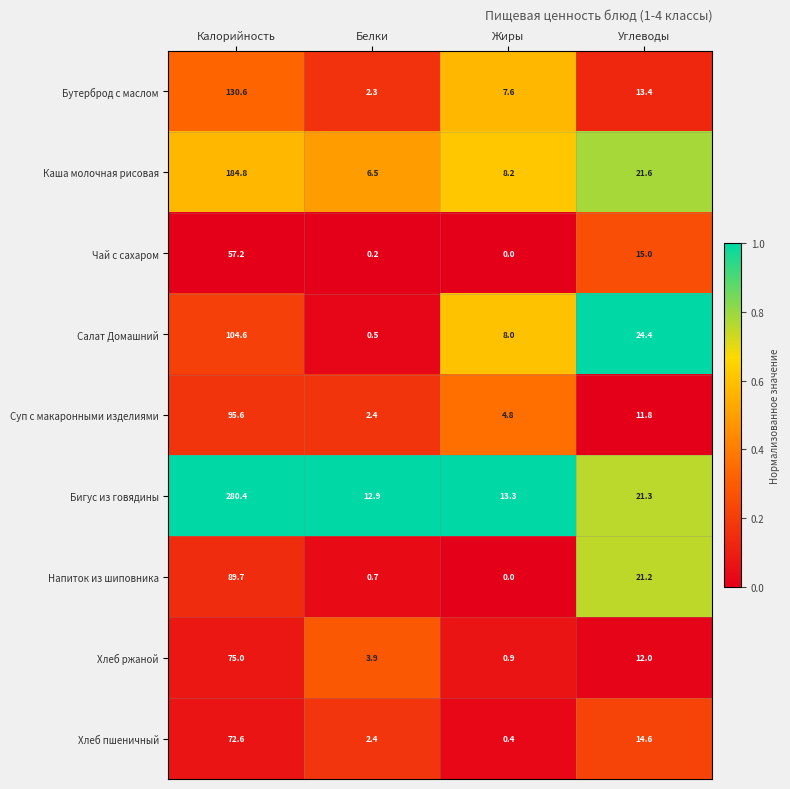

Which series has the largest total across all categories?

Бигус из говядины